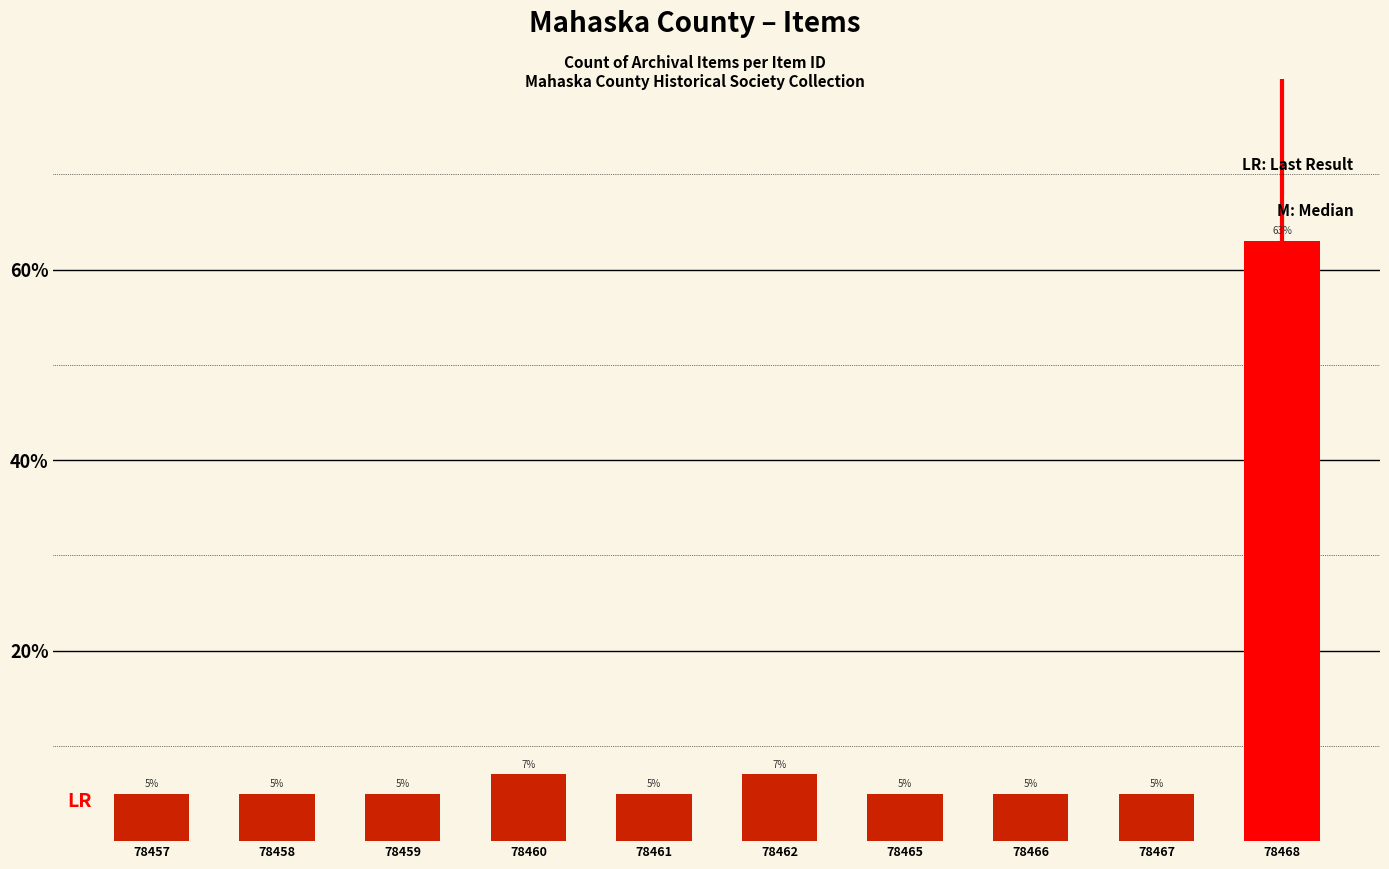

At which label is the value closest to 0?

78457